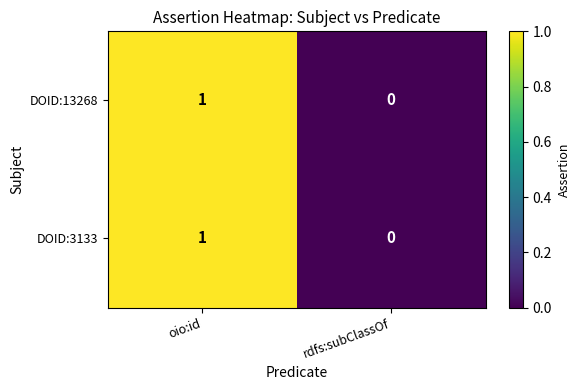

At which category is the sum across all series the highest?

oio:id